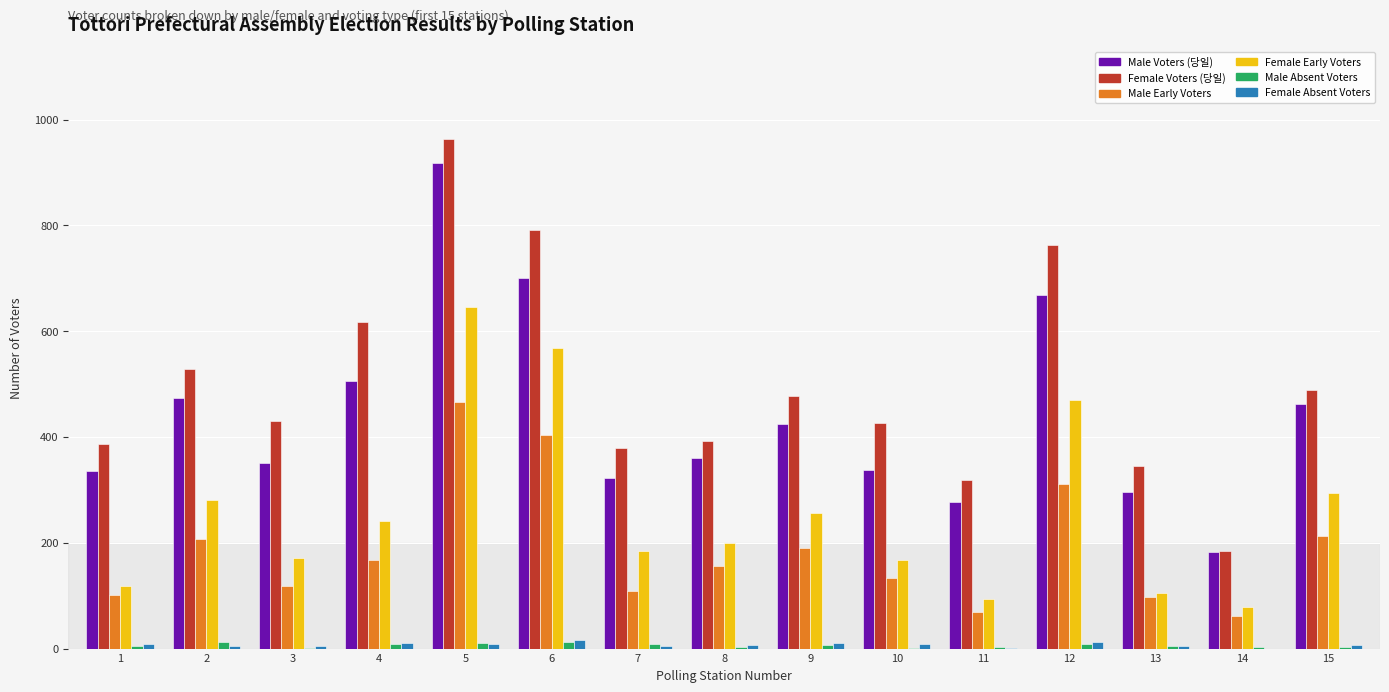

What is the maximum value shown in the chart?

964